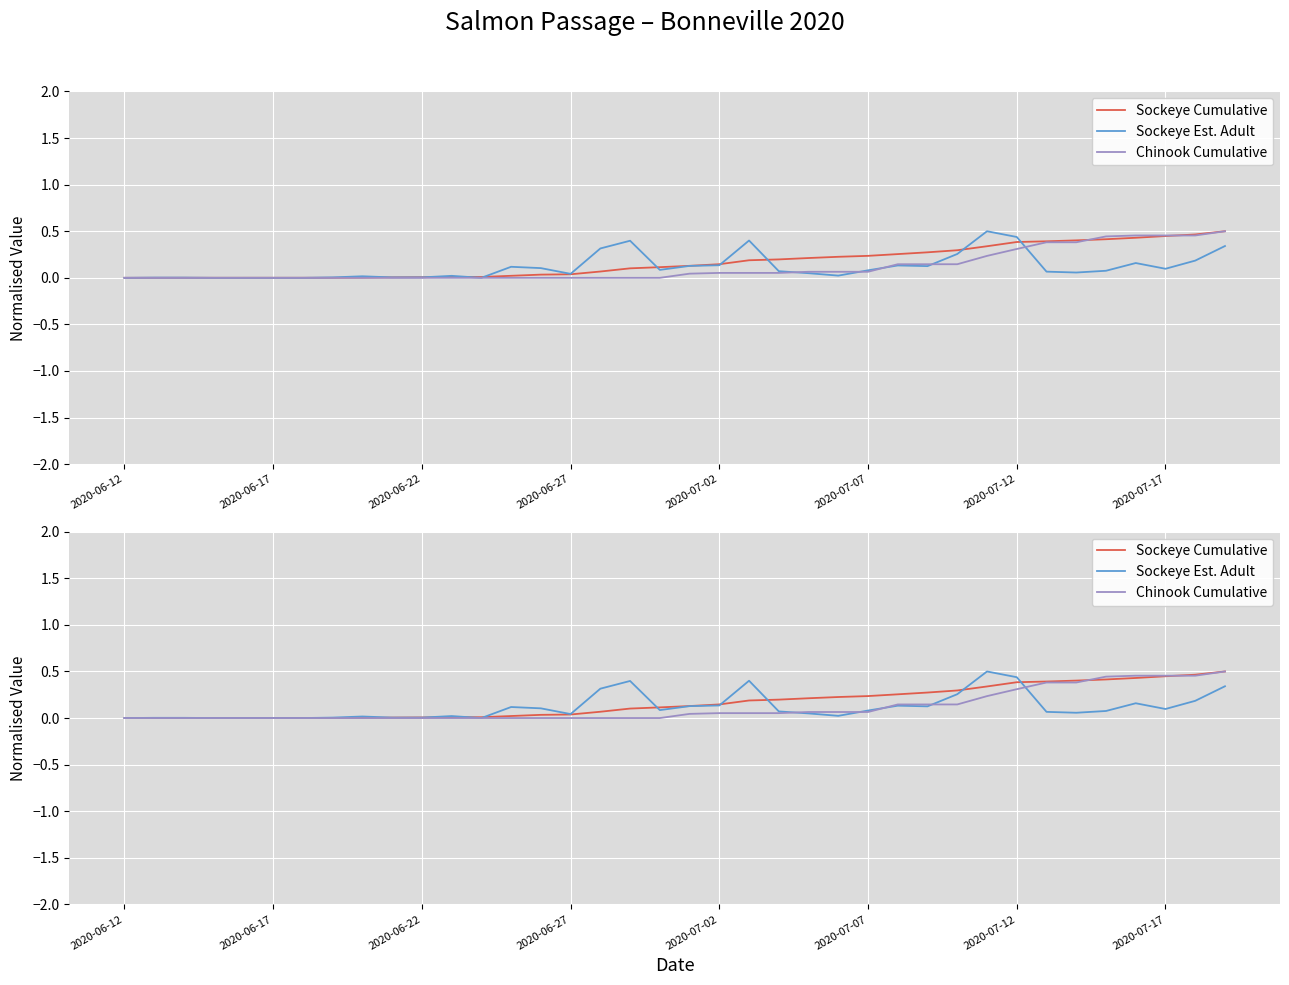

The value of Chinook Cumulative at 34 is 0.2. True or false?

False